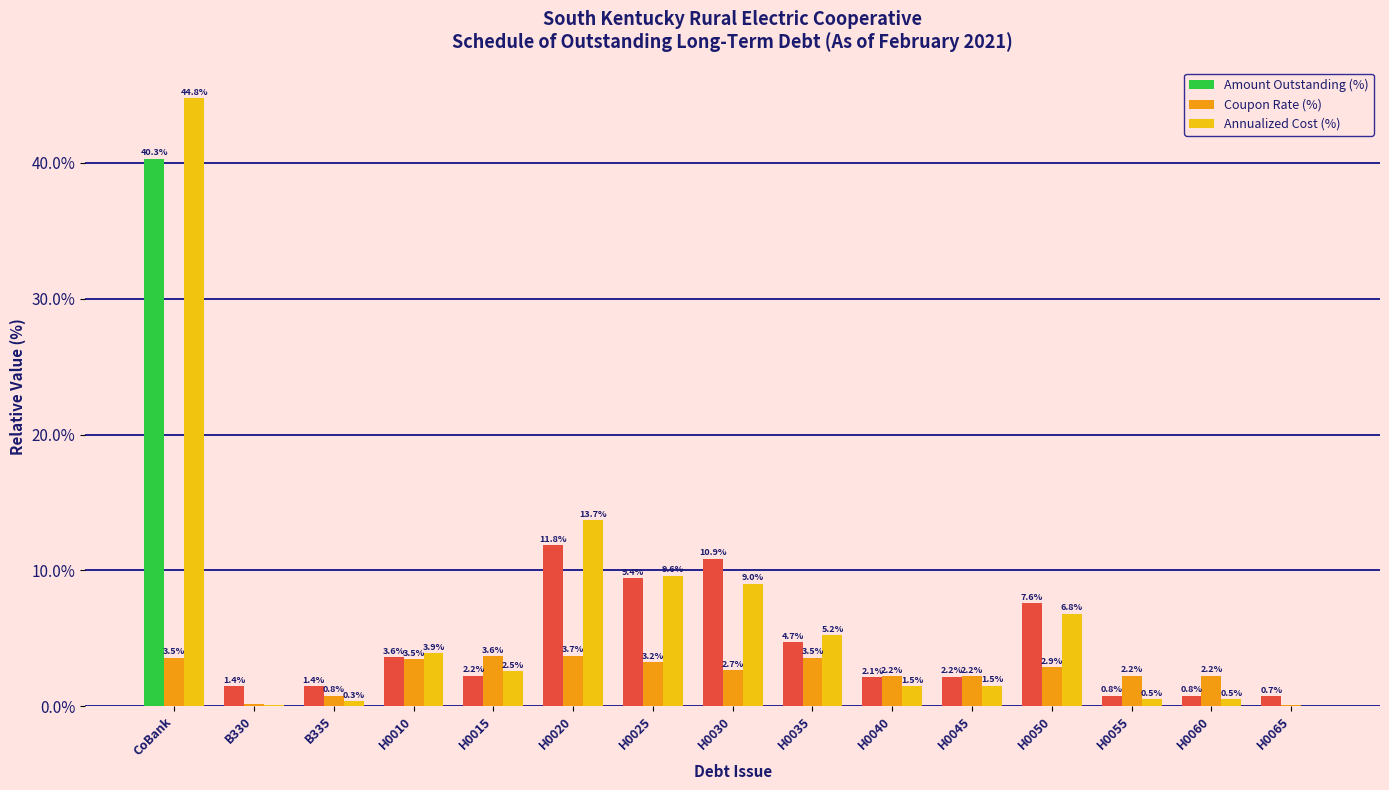

At which label does Annualized Cost (%) first exceed 2?

CoBank